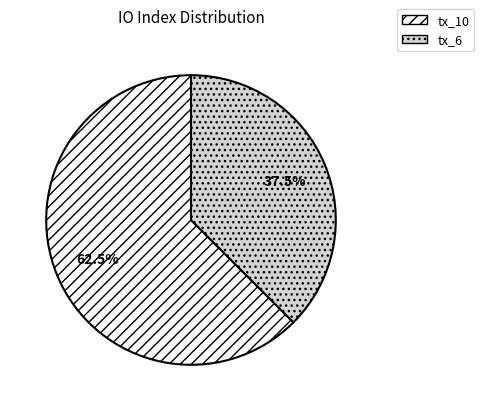

Approximately how many times larger is the value at tx_6 compared to tx_10?

0.6